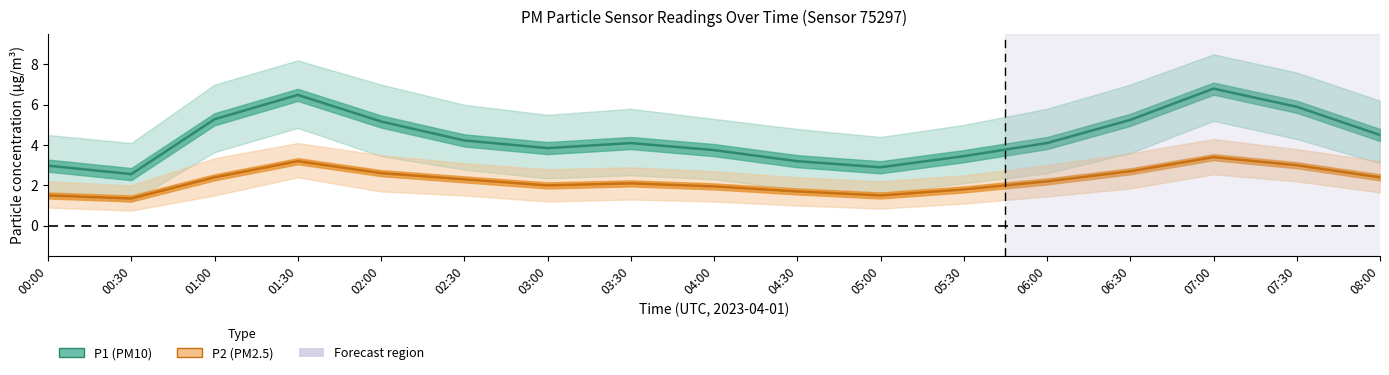

Between 01:00 and 08:00, which series saw the biggest shift?

P1_upper